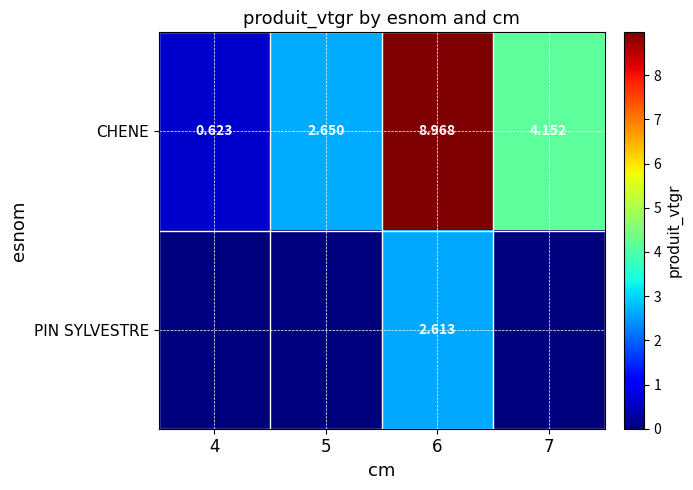

How many values in the CHENE series exceed 4?

2